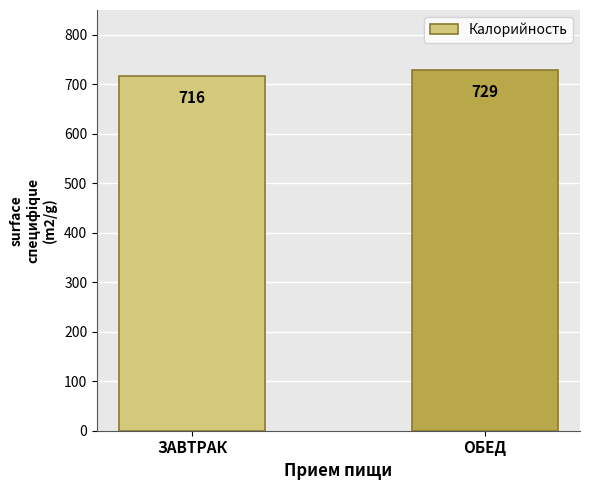

How many bars are there in total?

2